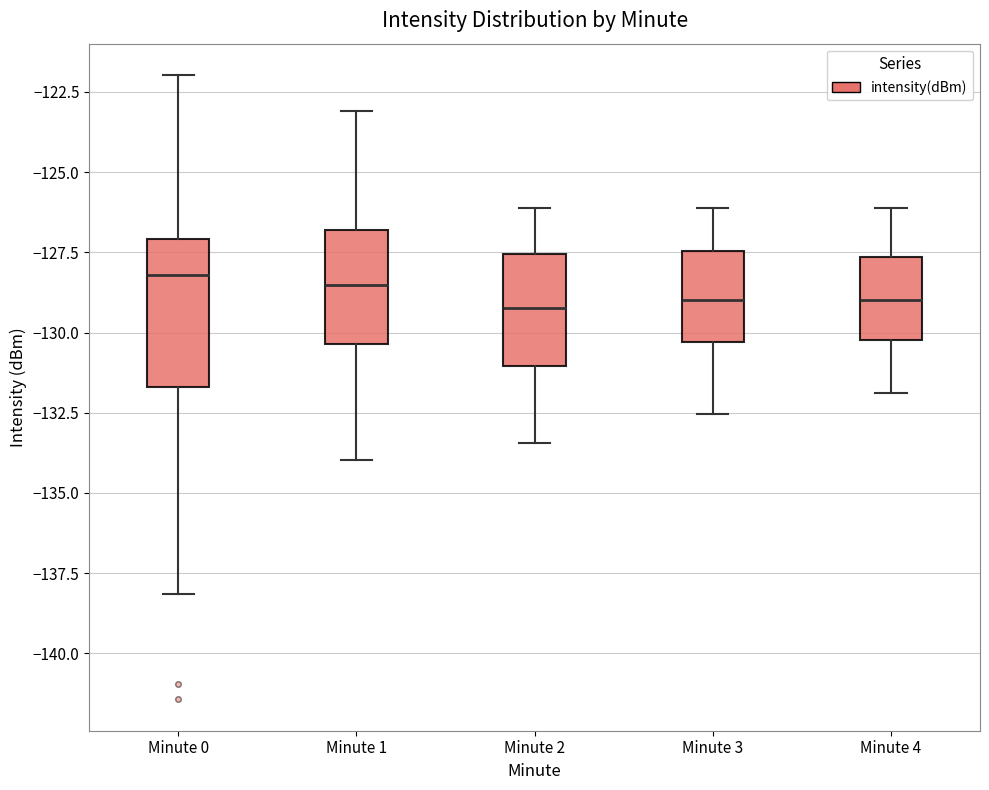

Where is the upper edge of the box for Minute 3 on the y-axis? The values are not printed on the chart, so give them approximately, as read against the axis.

-127.5